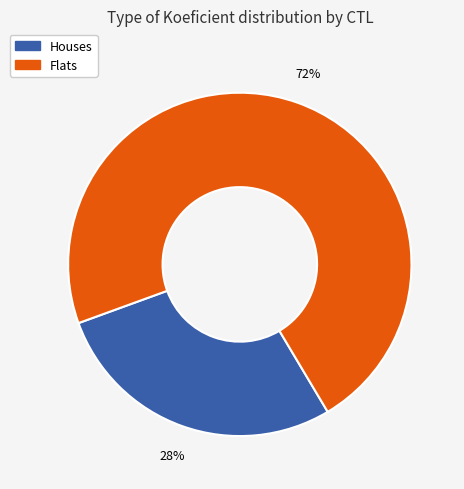

How many segments does this pie chart have?

2